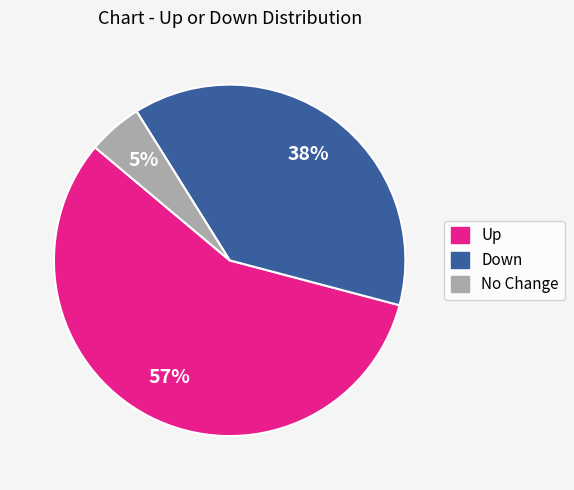

Does any single category account for the majority?

Yes